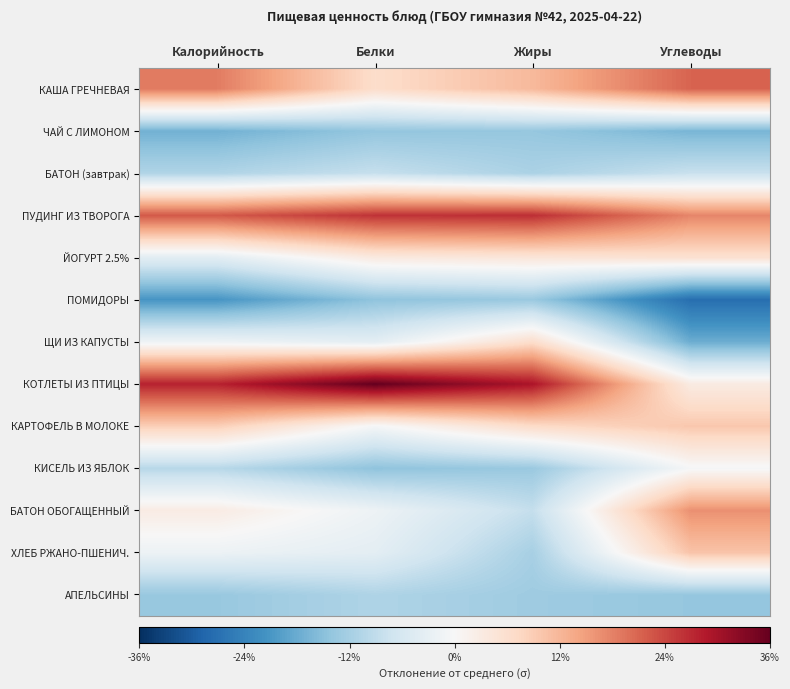

Reading left to right, list all the values displayed in this chart.

КАША ГРЕЧНЕВАЯ: Калорийность=1.3	Белки=0.4	Жиры=0.8	Углеводы=1.4
ЧАЙ С ЛИМОНОМ: Калорийность=-1.2	Белки=-0.9	Жиры=-0.9	Углеводы=-1.1
БАТОН (завтрак): Калорийность=-0.7	Белки=-0.6	Жиры=-0.8	Углеводы=-0.5
ПУДИНГ ИЗ ТВОРОГА: Калорийность=1.5	Белки=1.8	Жиры=1.8	Углеводы=1.2
ЙОГУРТ 2.5%: Калорийность=-0.3	Белки=0.2	Жиры=0.3	Углеводы=0.4
ПОМИДОРЫ: Калорийность=-1.4	Белки=-1.0	Жиры=-0.9	Углеводы=-1.8
ЩИ ИЗ КАПУСТЫ: Калорийность=-0.1	Белки=-0.2	Жиры=0.4	Углеводы=-1.2
КОТЛЕТЫ ИЗ ПТИЦЫ: Калорийность=1.9	Белки=2.4	Жиры=2.0	Углеводы=0.2
КАРТОФЕЛЬ В МОЛОКЕ: Калорийность=0.6	Белки=-0.0	Жиры=0.5	Углеводы=0.7
КИСЕЛЬ ИЗ ЯБЛОК: Калорийность=-0.7	Белки=-1.0	Жиры=-0.9	Углеводы=-0.0
БАТОН ОБОГАЩЕННЫЙ: Калорийность=0.2	Белки=-0.1	Жиры=-0.6	Углеводы=1.1
ХЛЕБ РЖАНО-ПШЕНИЧ.: Калорийность=-0.1	Белки=-0.2	Жиры=-0.8	Углеводы=0.7
АПЕЛЬСИНЫ: Калорийность=-0.9	Белки=-0.7	Жиры=-0.9	Углеводы=-0.9